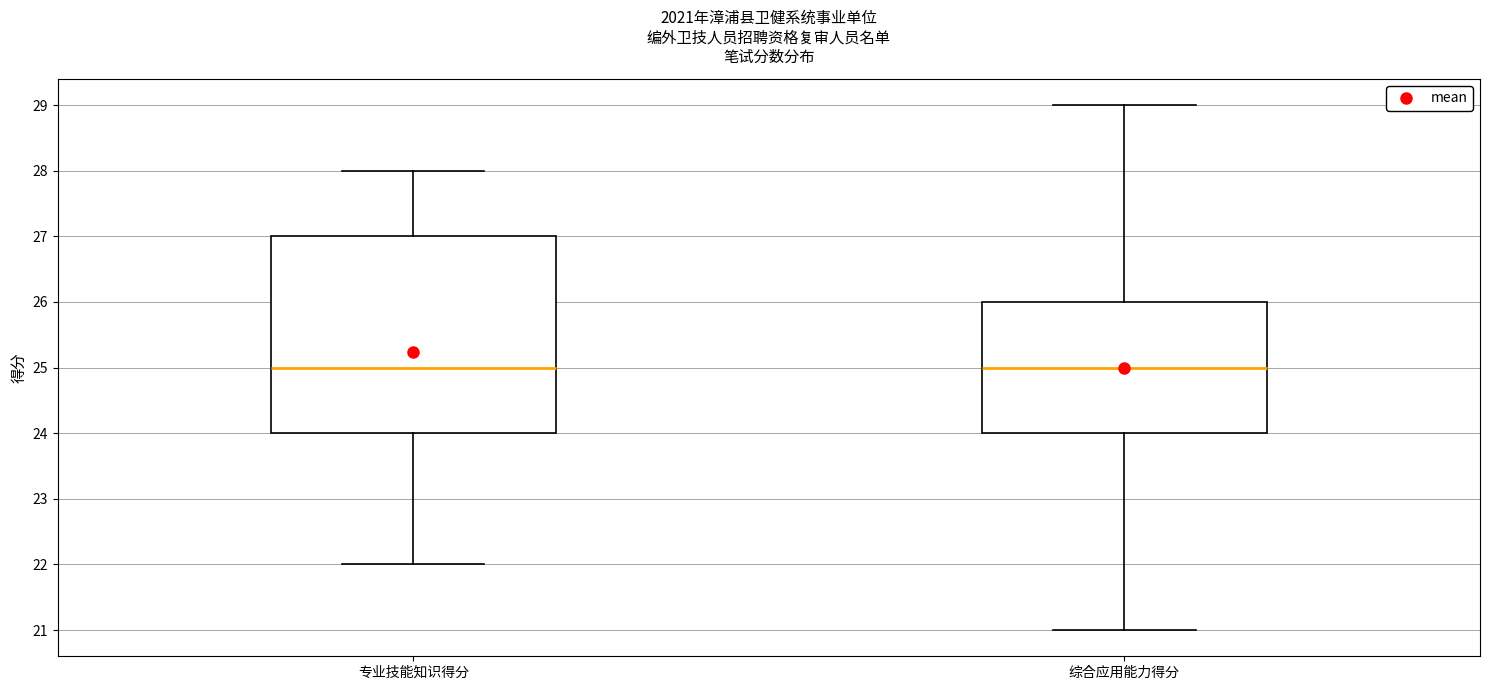

Where is the upper edge of the box for 专业技能知识得分 on the y-axis? The values are not printed on the chart, so give them approximately, as read against the axis.

27